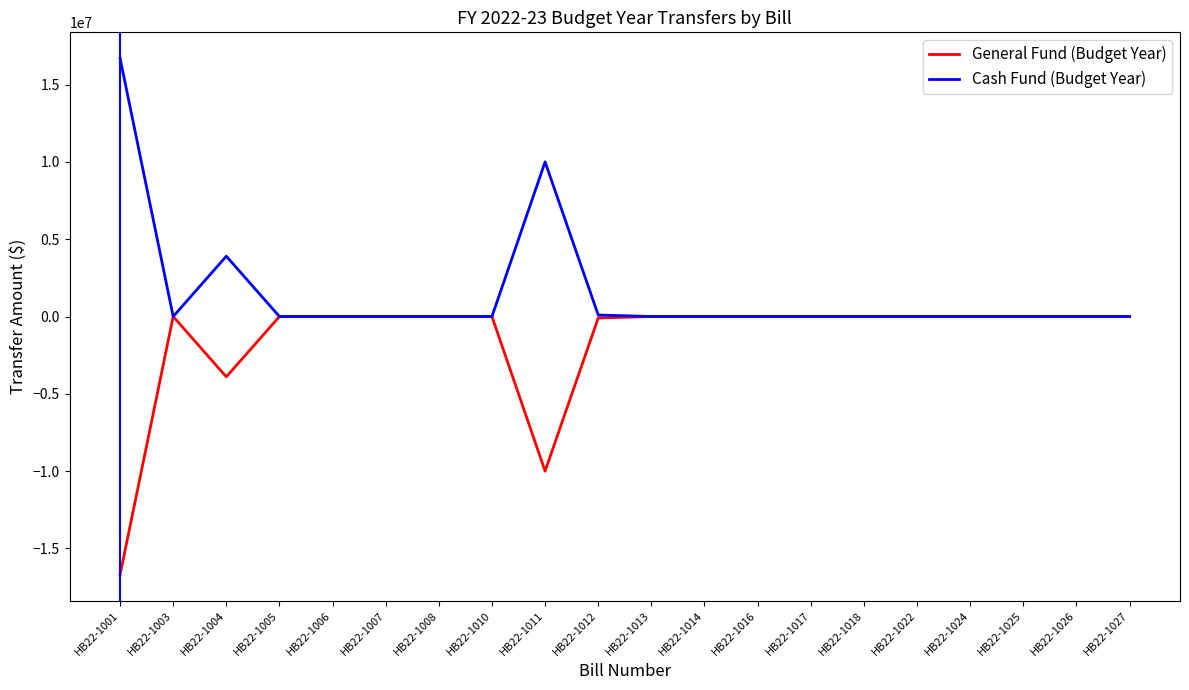

What is the minimum value for General Fund (Budget Year)?

-16710000